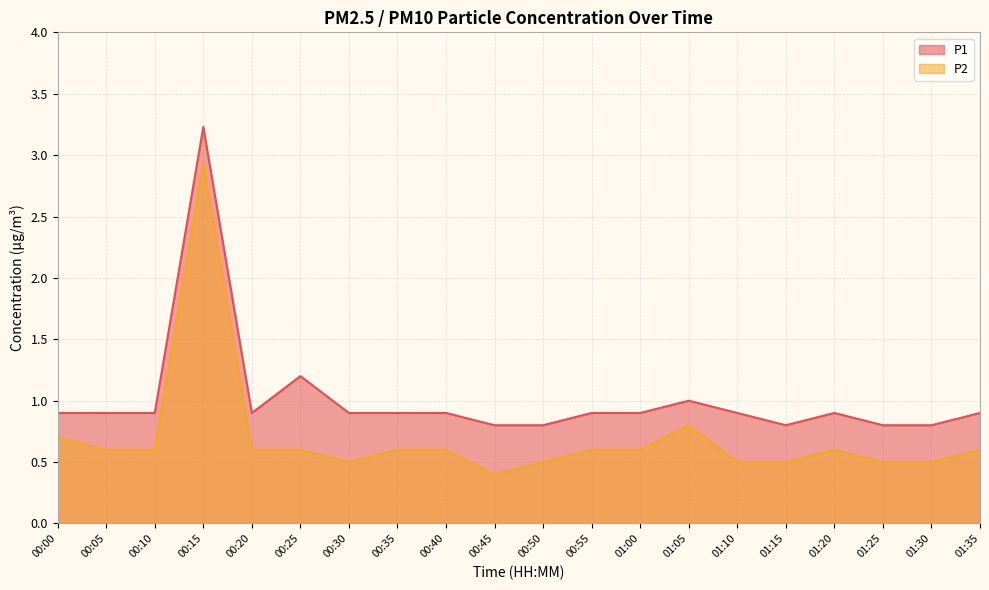

Does the chart display data point markers on the line(s)?

No